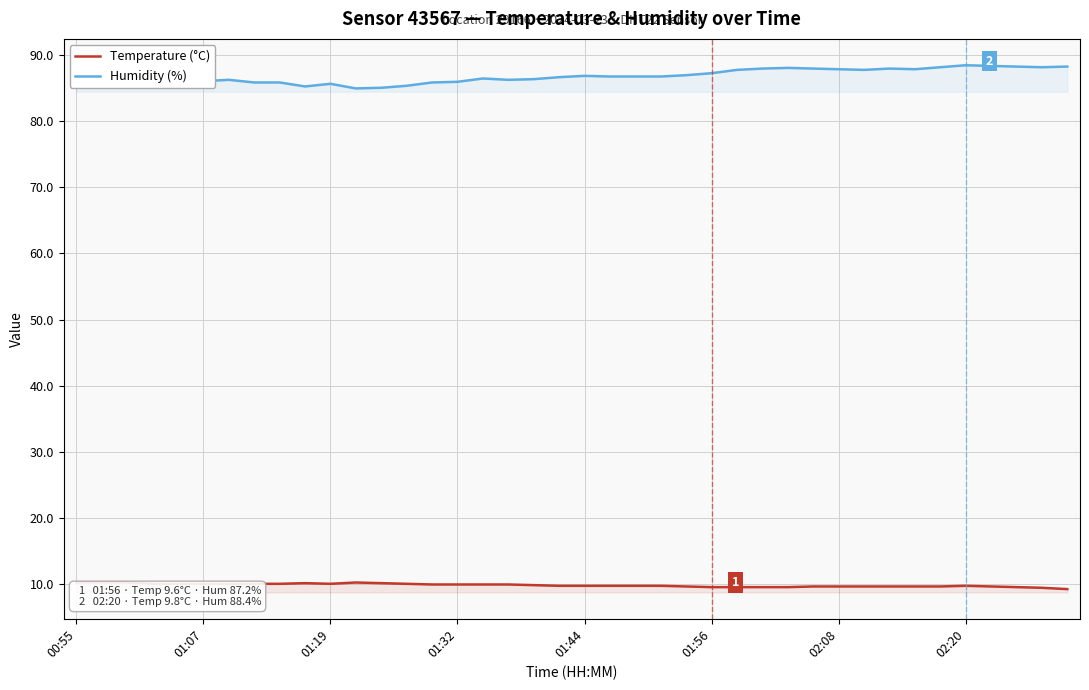

Which series has the largest total across all categories?

Humidity (%)